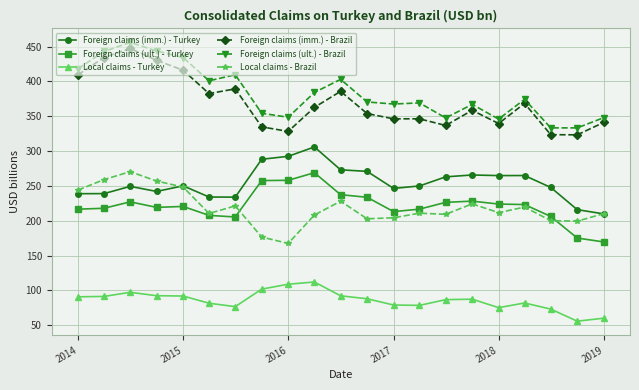

True or false: Foreign claims (imm.) - Brazil and Local claims - Turkey cross at least once.

False